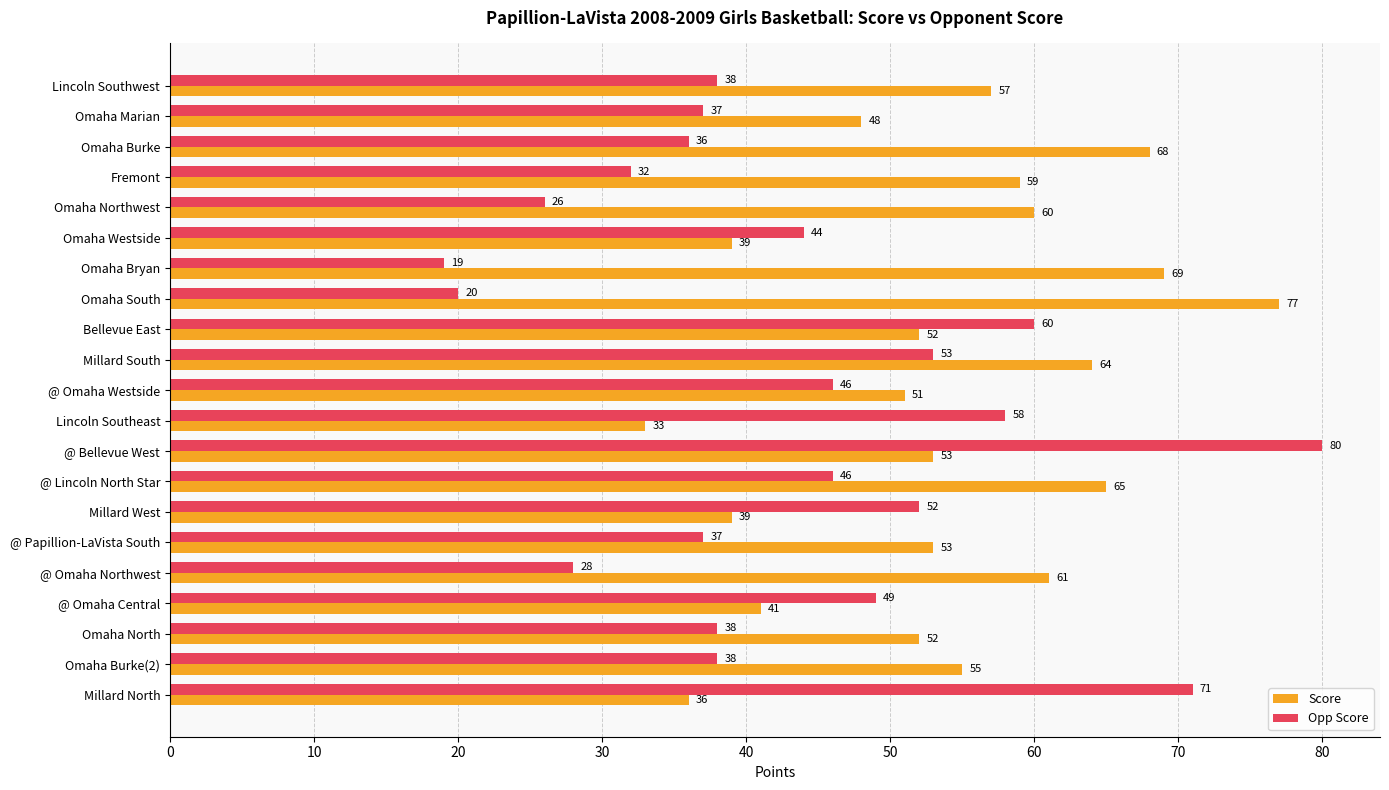

The Score series shows 68 at Omaha Burke. True or false?

True